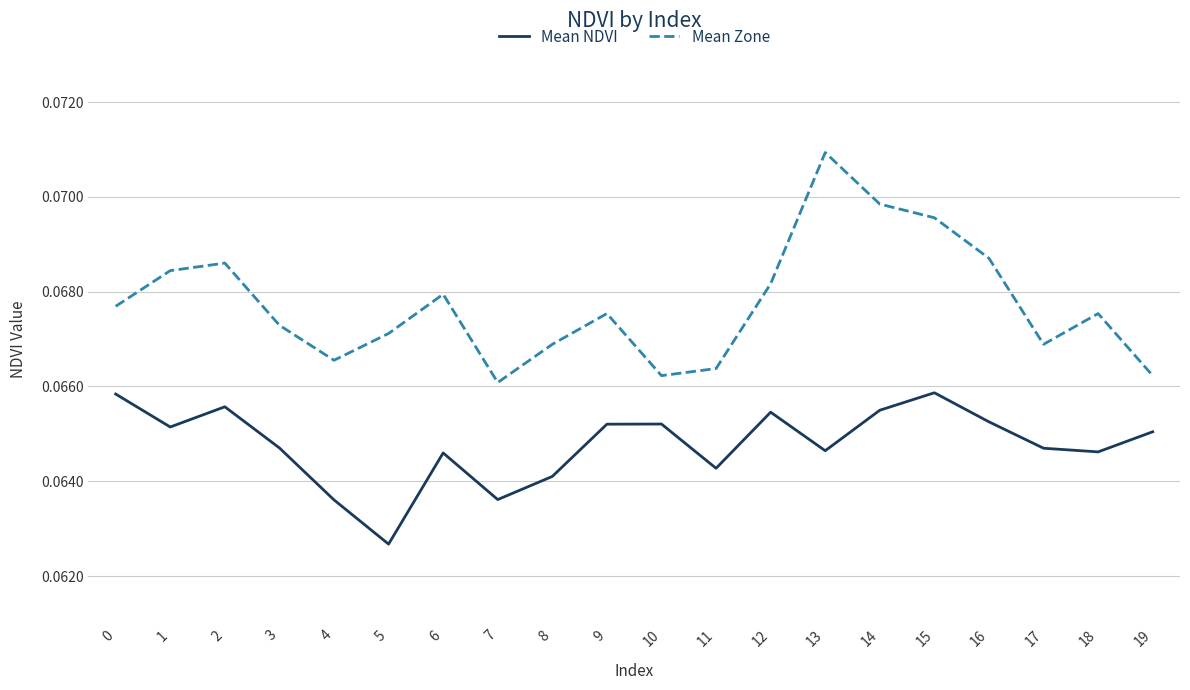

Is this an area chart (filled region under the line)?

No